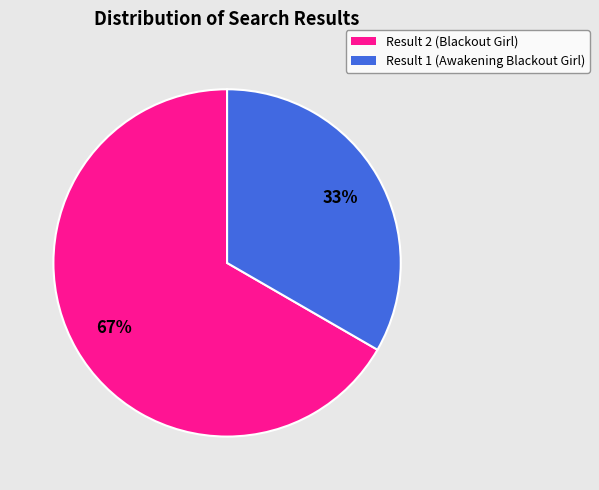

Which slice represents more than half of the pie?

Result 2 (Blackout Girl)